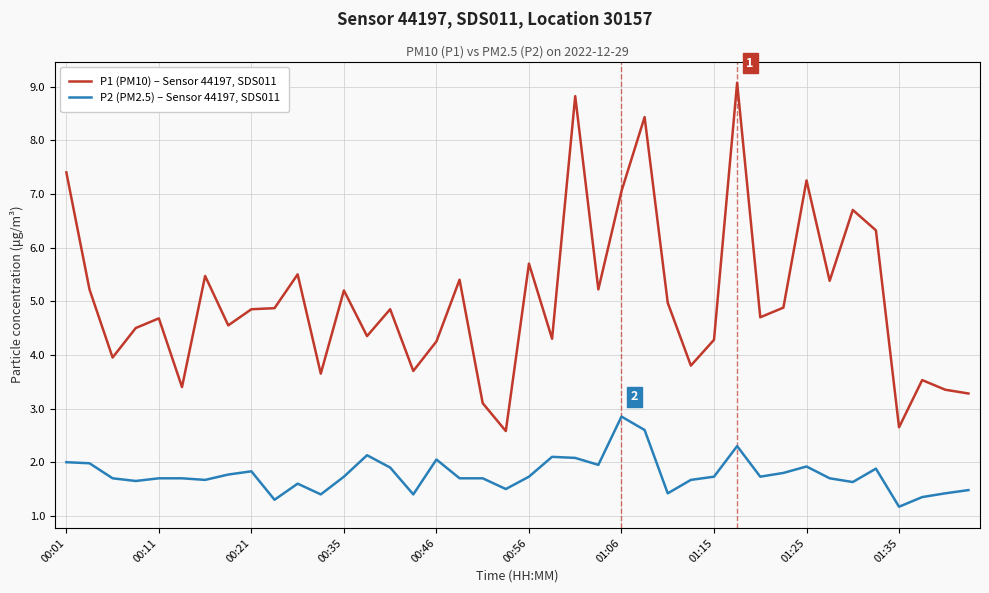

At how many categories does at least one series exceed 2?

40